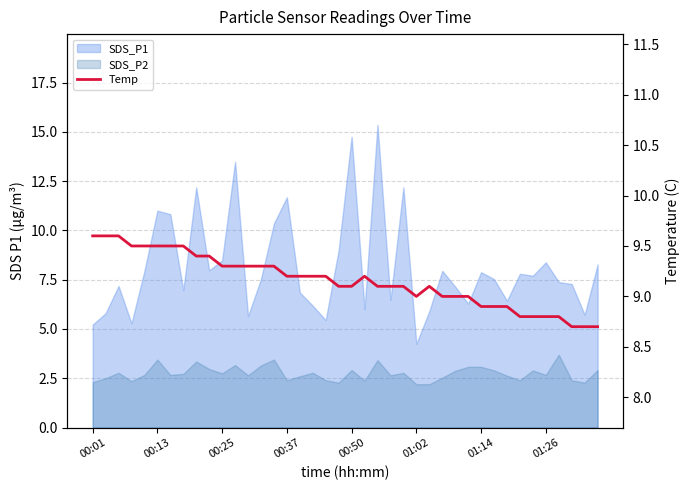

At which label does the data first exceed 9?

00:01